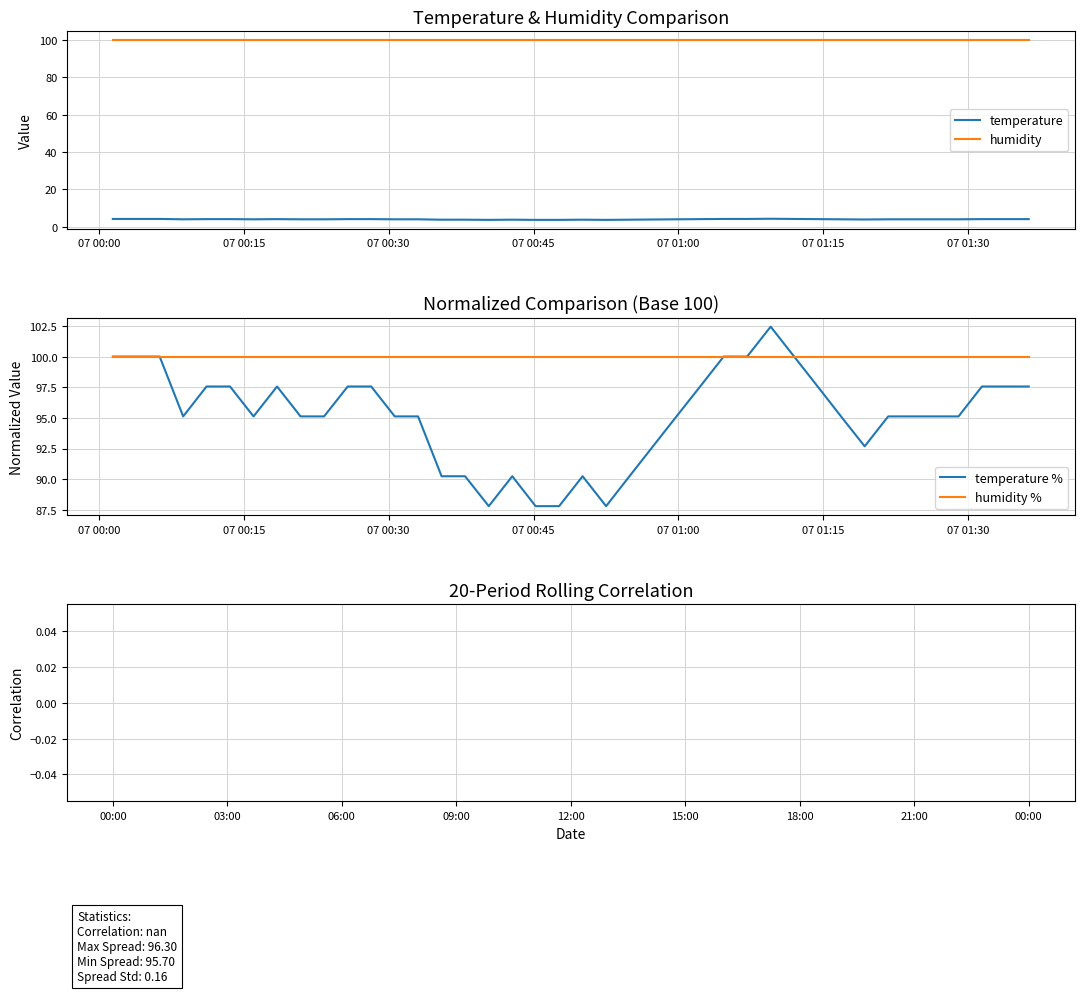

The chart shows a value of 3.6 at 2024-01-07T00:40:22. True or false?

True